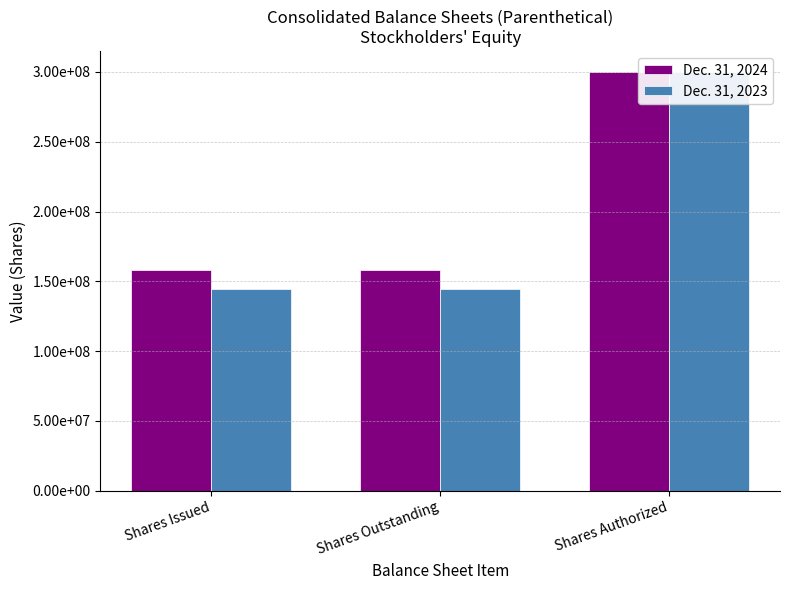

What is the average value of the Dec. 31, 2024 series?

205272543